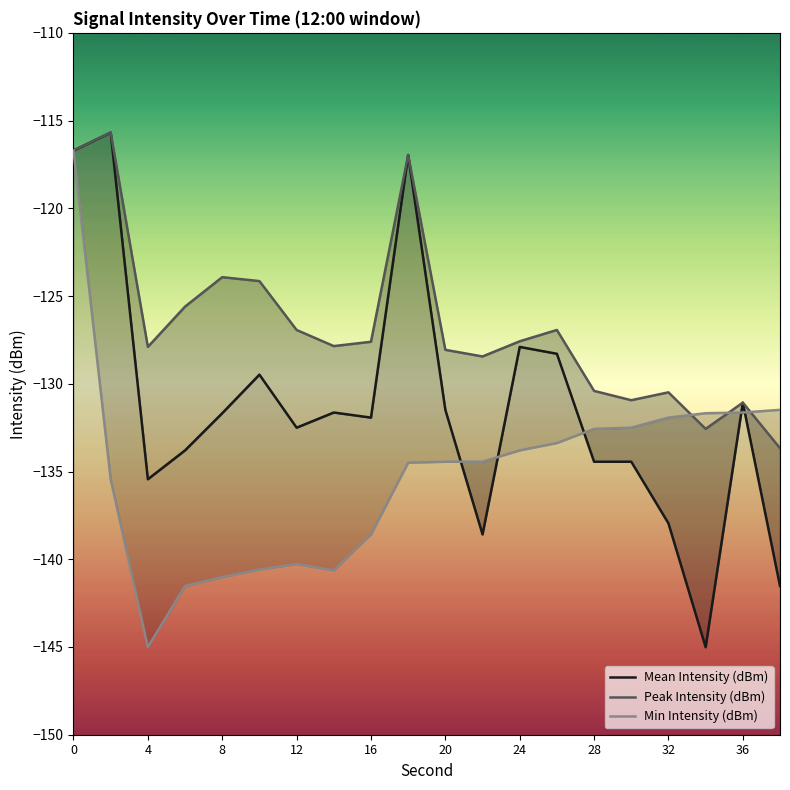

What is the difference between the maximum and second lowest values in the Mean Intensity (dBm) series?

25.8